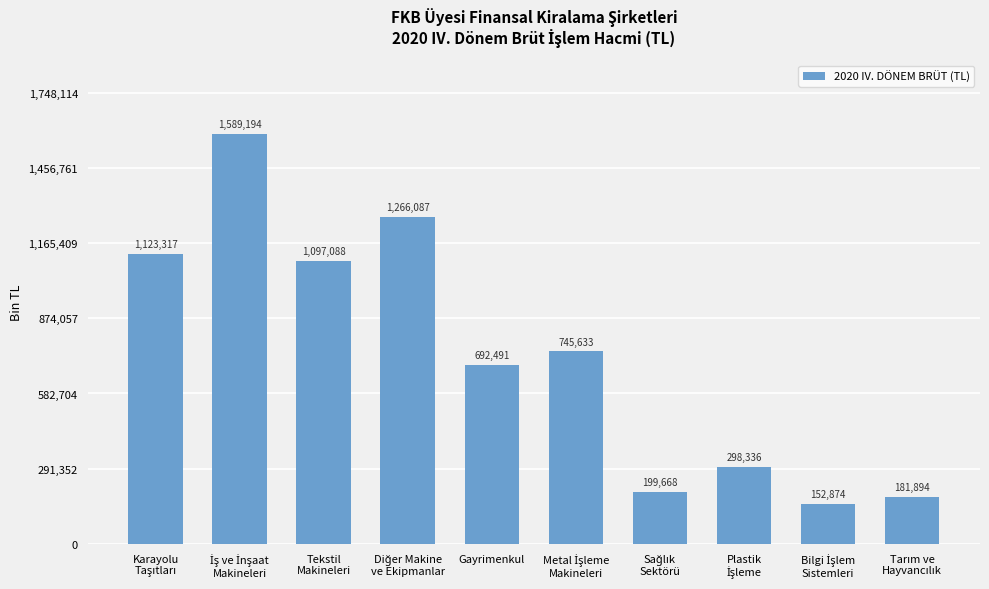

What is the maximum value shown in the chart?

1589194.9